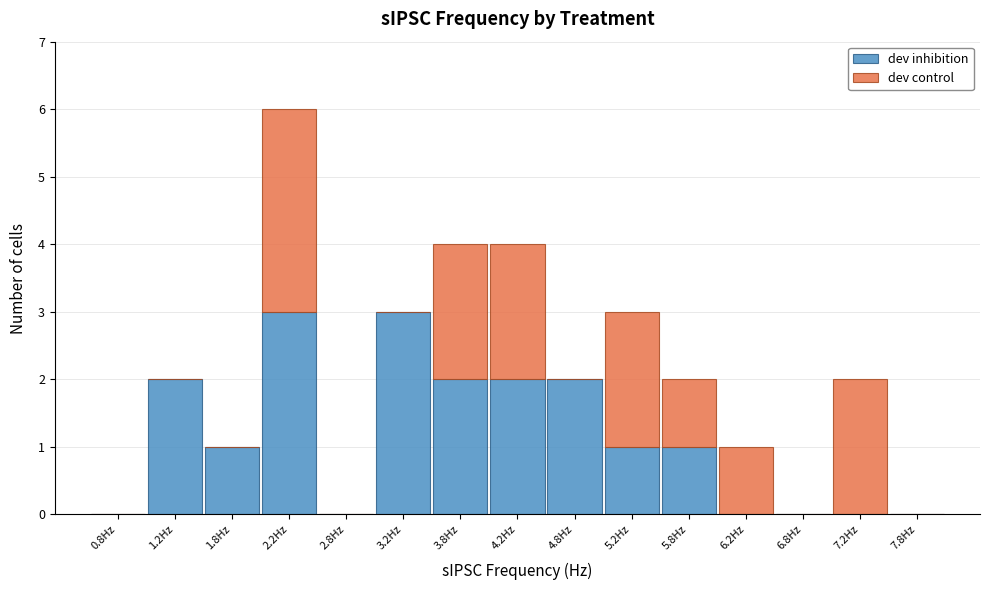

What is the total height of the stacked bar covering 4.0 to 4.5 on the x-axis? The values are not printed on the chart, so give them approximately, as read against the axis.

4